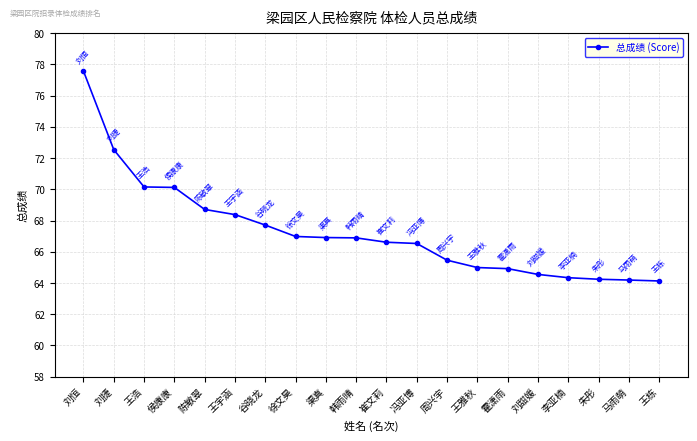

What is the smallest value displayed?

64.1